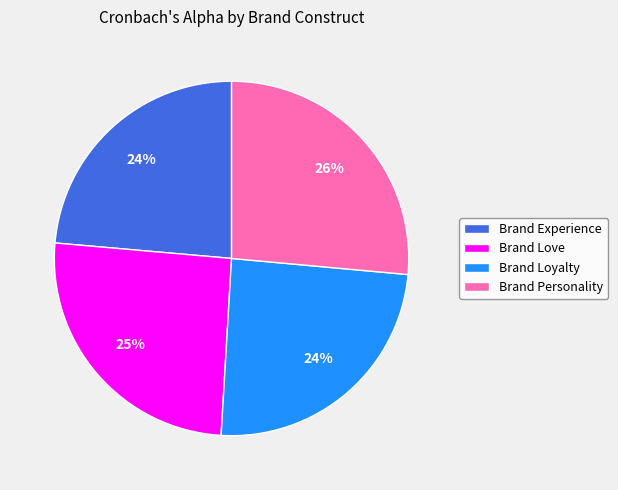

Which category has the biggest portion of the pie?

Brand Personality